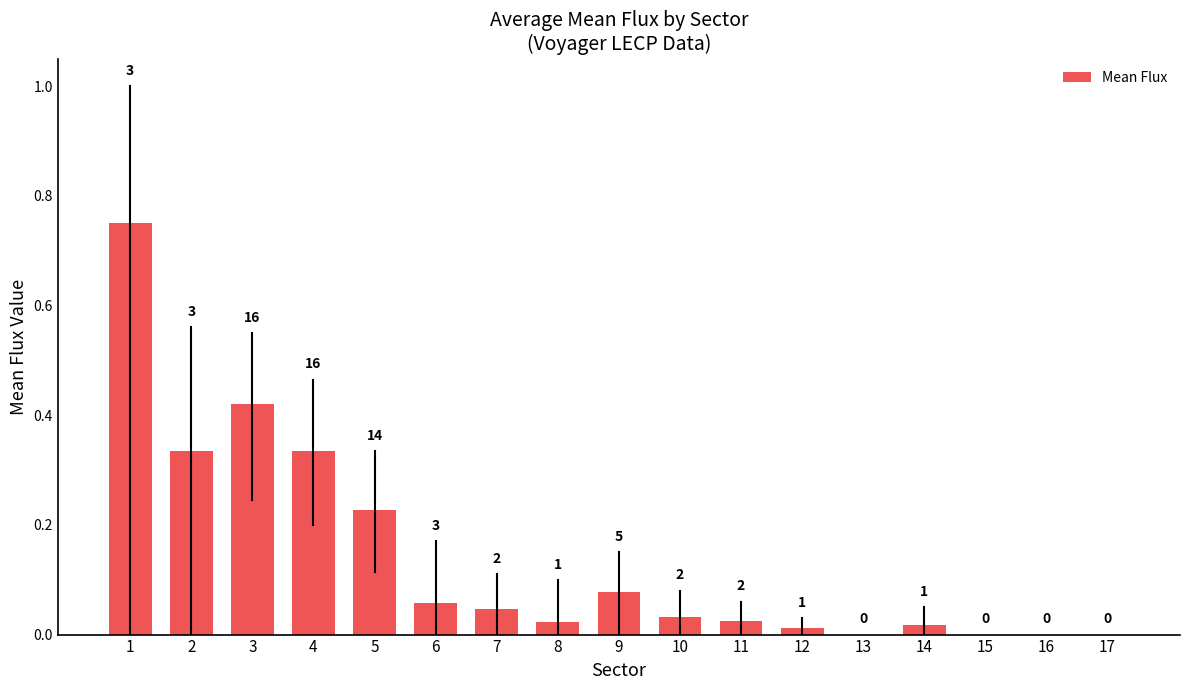

True or false: the data shows 0.3 at 4.

True